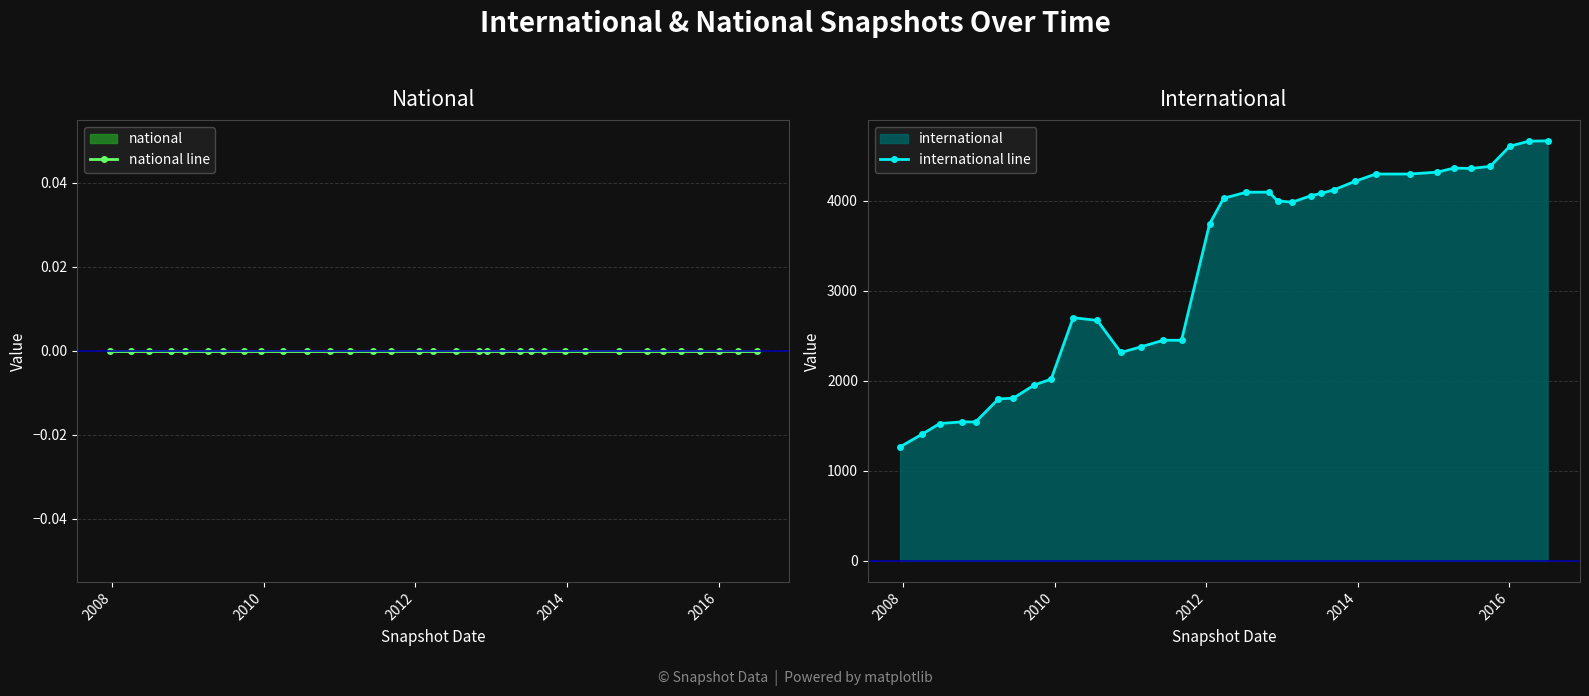

True or false: international line has more than 0 points higher than both neighbors.

True